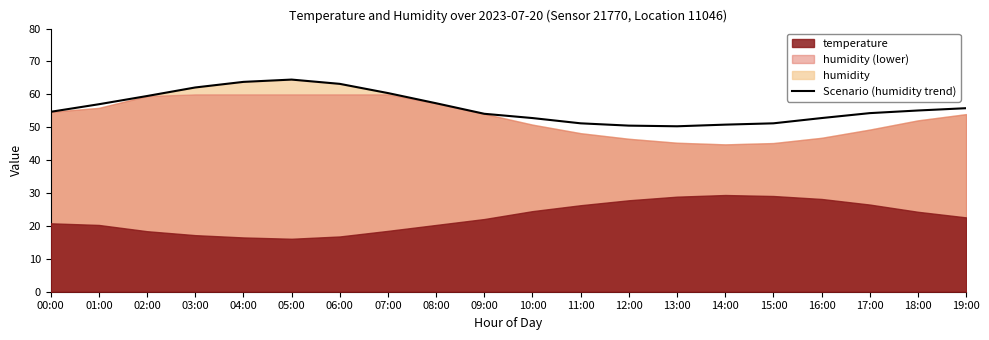

The chart shows a value of 16.2 at 15:00. True or false?

False